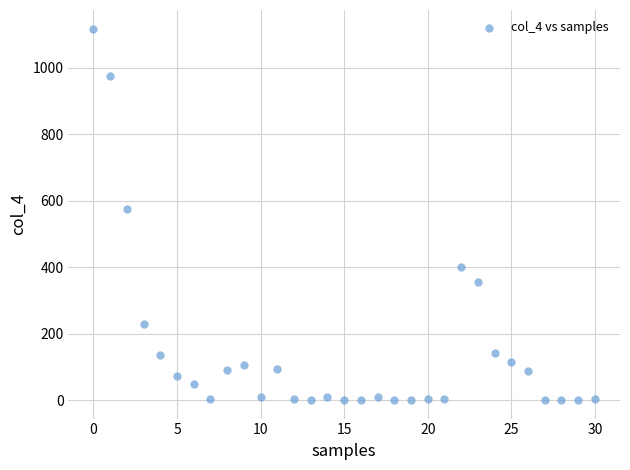

What Y value in the scatter plot is closest to 559?

575.1